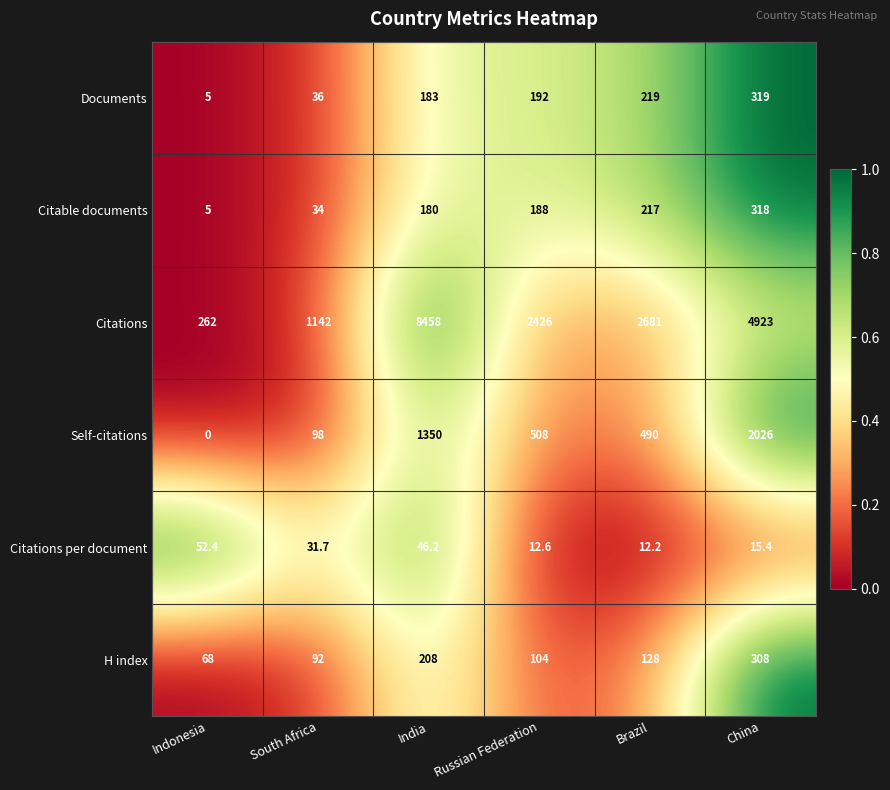

What is the difference between the second highest and minimum values in the Citations per document series?

34.0